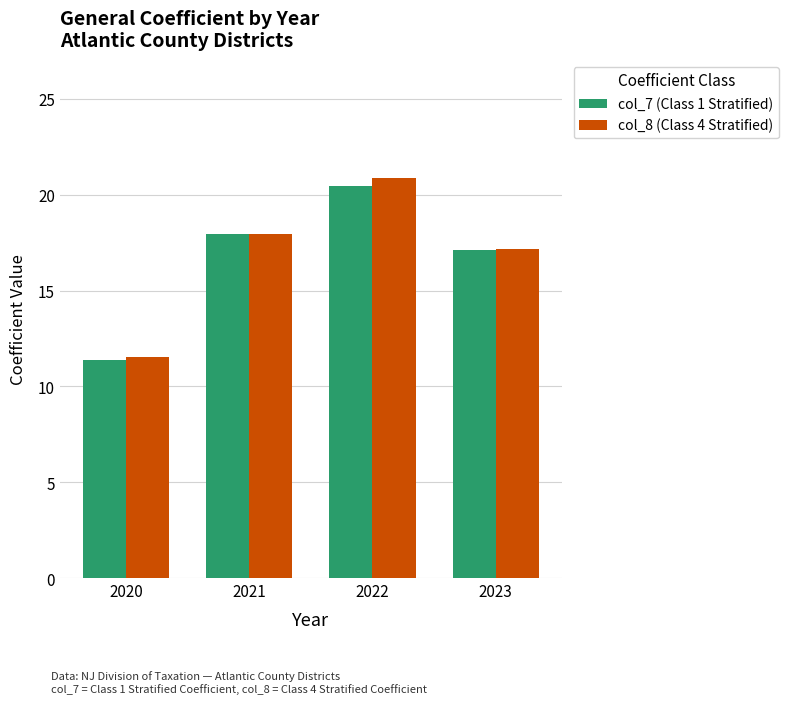

Between 2021 and 2023, which series saw the biggest shift?

col_7 (Class 1 Stratified)